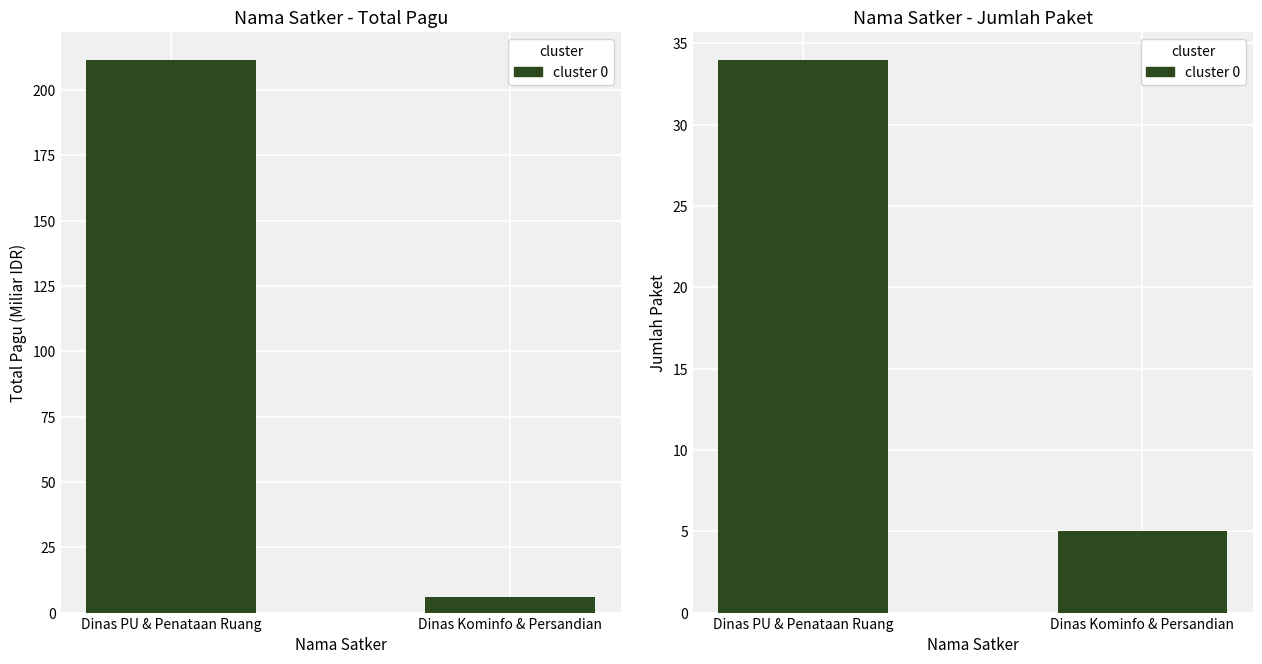

What is the change in value from Dinas PU & Penataan Ruang to Dinas Kominfo & Persandian?

-29